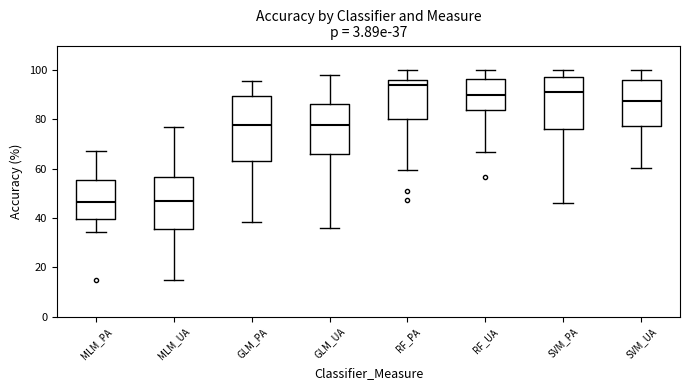

Which box is the tallest, from its lower edge to its upper edge?

GLM_PA